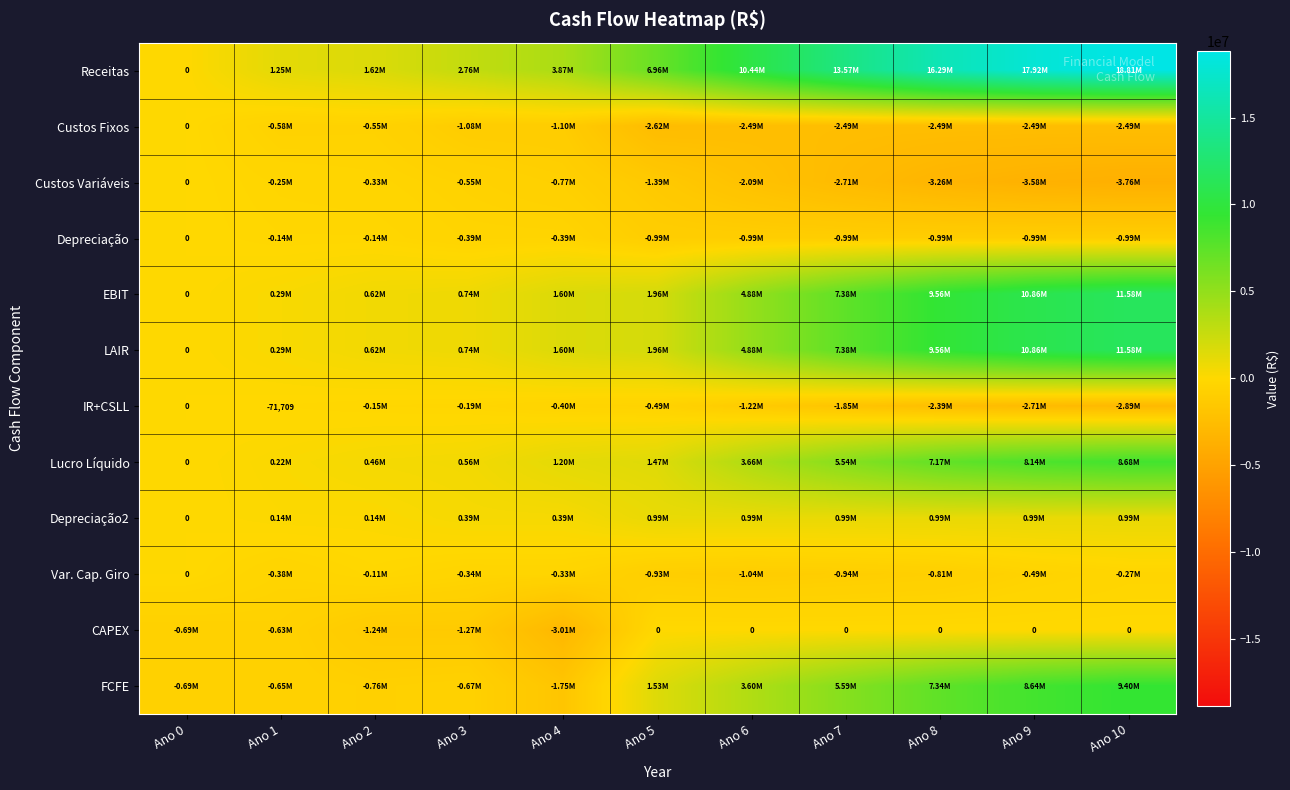

Is the value of Depreciação at Ano 3 greater than the value of LAIR at Ano 2?

No